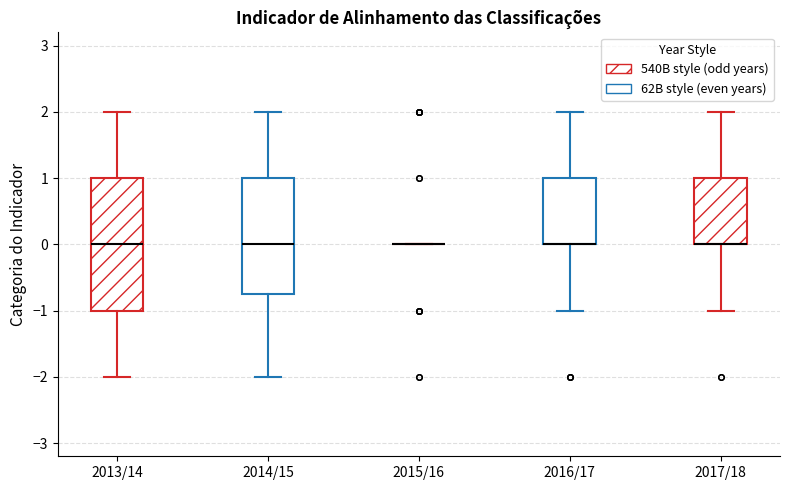

Reading left to right, transcribe this box plot: for each box, give where its median line is, the range the box spans, and where its two whiskers end, as read against the y-axis. The values are not printed on the chart, so give them approximately, as read against the axis.

2013/14: median 0.0, box -1.0 to 1.0, whiskers -2.0 to 2.0
2014/15: median 0.0, box -0.7 to 1.0, whiskers -2.0 to 2.0
2015/16: box collapsed to a line at 0.0, whiskers 0.0 to 0.0
2016/17: median 0.0 (drawn on the box's lower edge), box 0.0 to 1.0, whiskers -1.0 to 2.0
2017/18: median 0.0 (drawn on the box's lower edge), box 0.0 to 1.0, whiskers -1.0 to 2.0